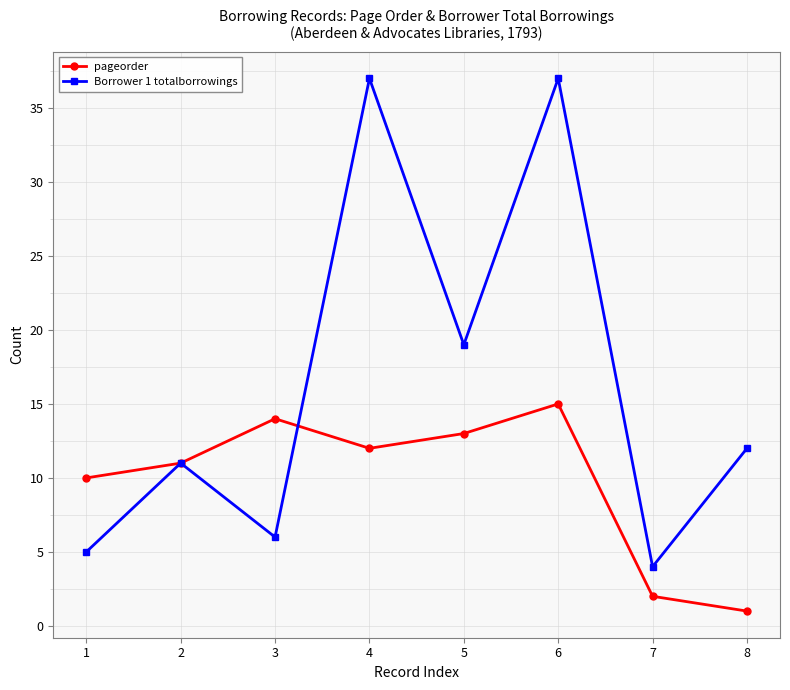

Reading left to right, transcribe all the data shown in this chart.

pageorder: 10	11	14	12	13	15	2	1
Borrower 1 totalborrowings: 5	11	6	37	19	37	4	12